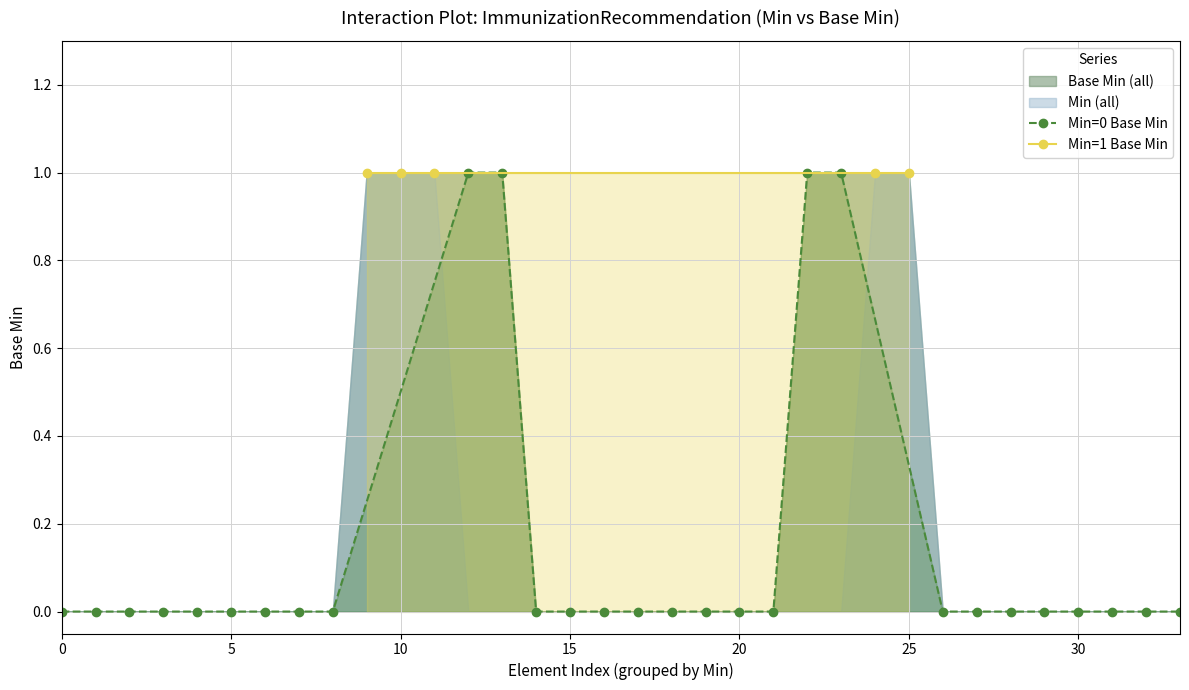

List the series in order of their peak value, highest first.

Min=1 group, Min=0 group